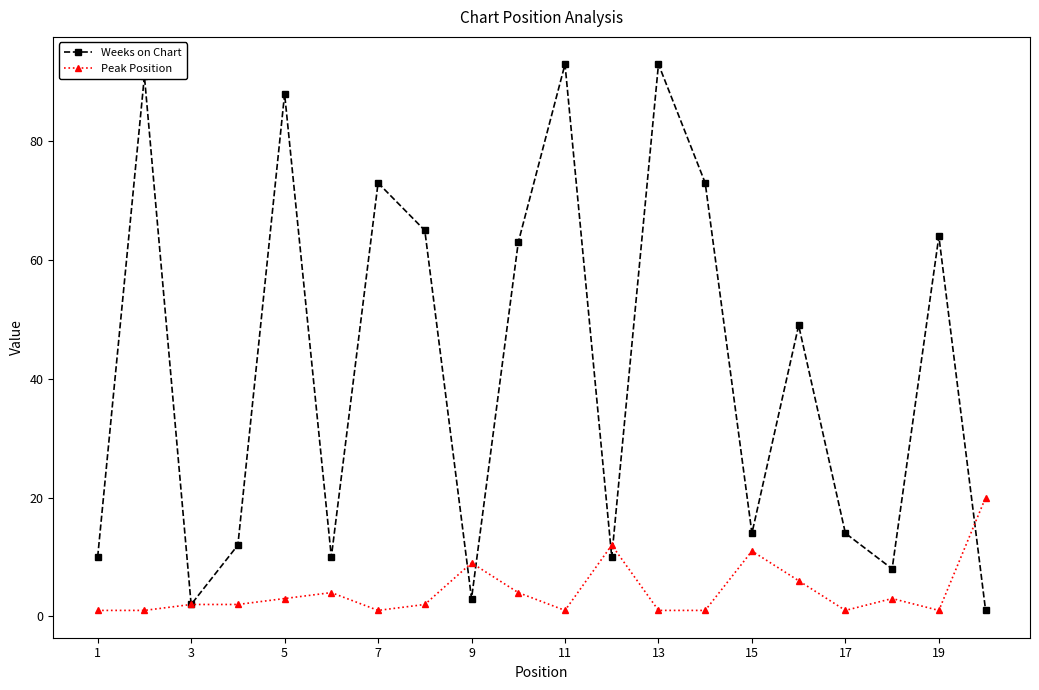

Does the chart have visible grid lines?

No